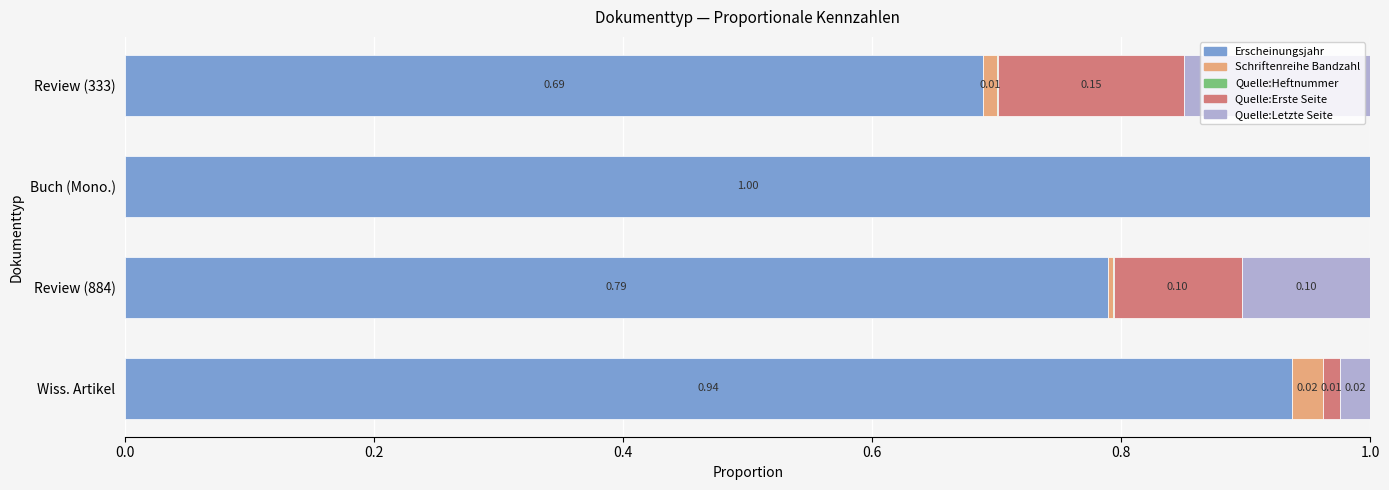

Which category has the highest value in the Erscheinungsjahr series?

Buch (Mono.)